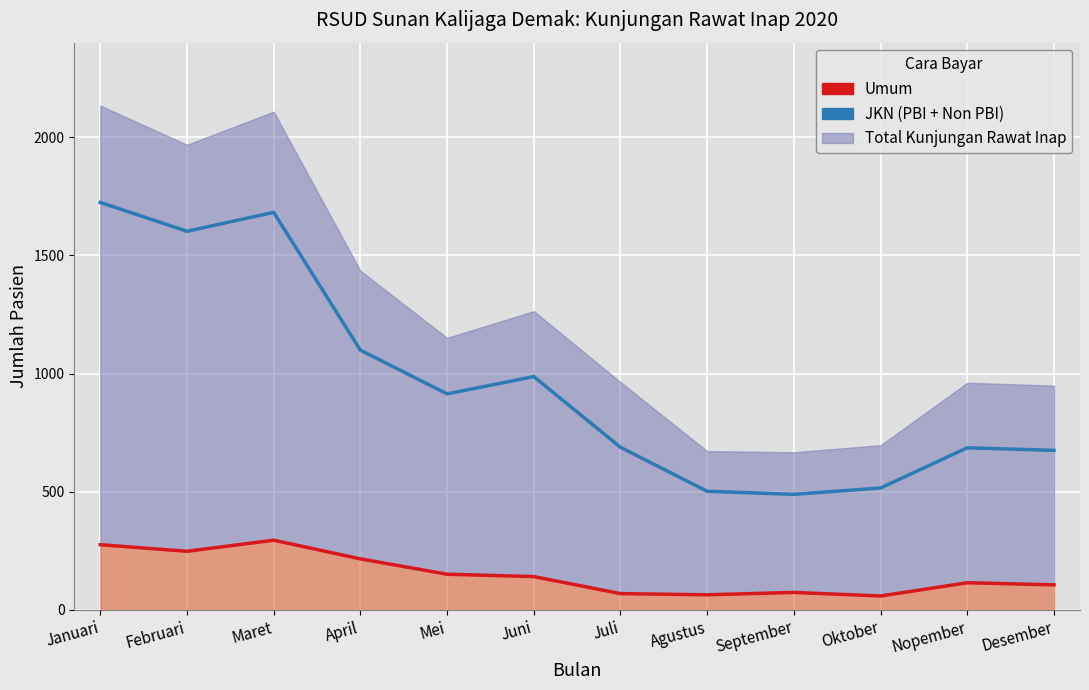

How many values in the Umum series exceed 141?

5